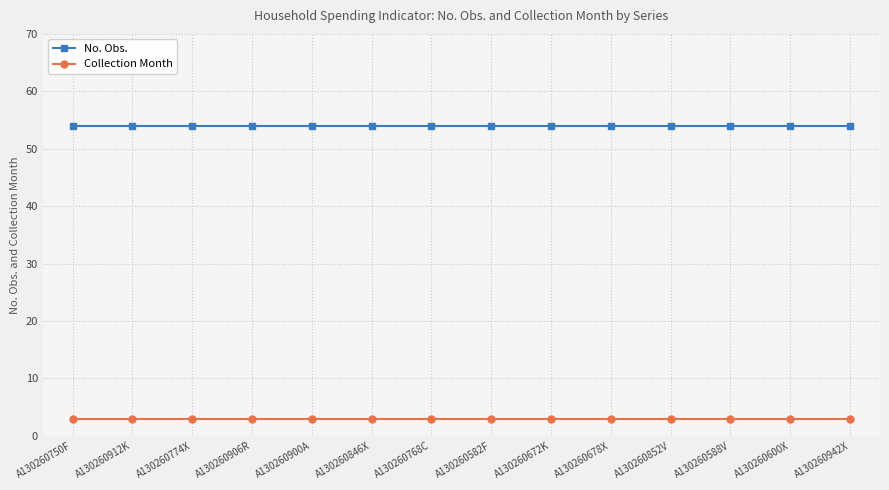

True or false: Collection Month and No. Obs. cross at least once.

False